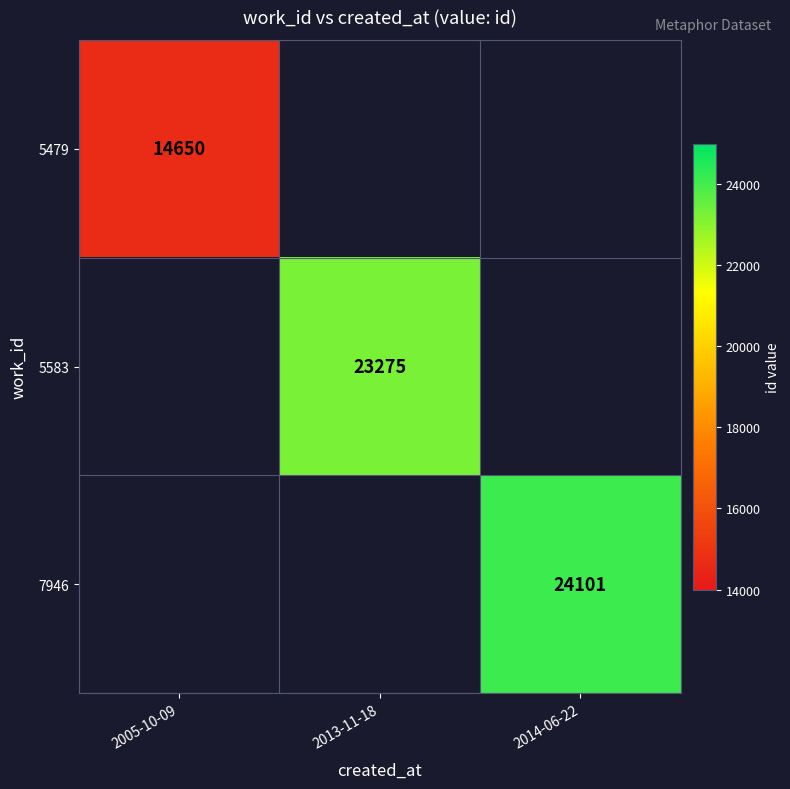

The value of 5479 at 2005-10-09 is 23133. True or false?

False